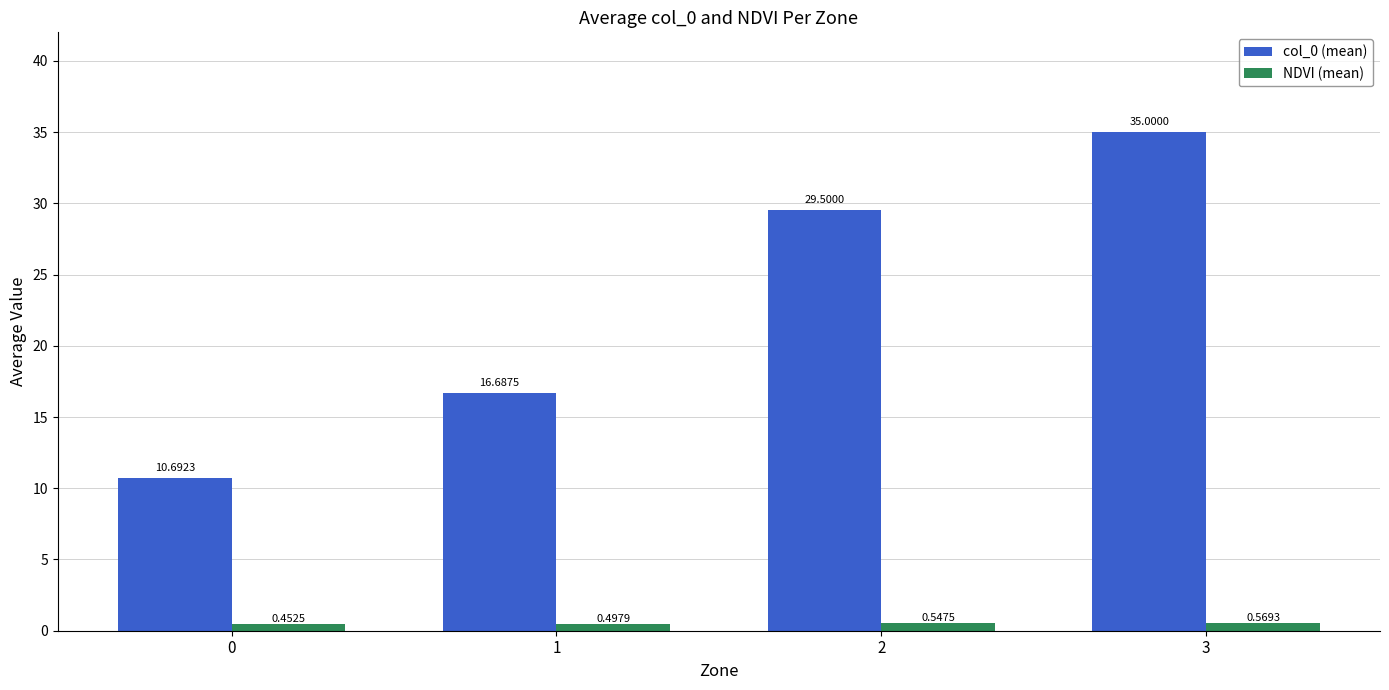

What is the sum of the col_0 (mean) values at 3 and 0?

45.7